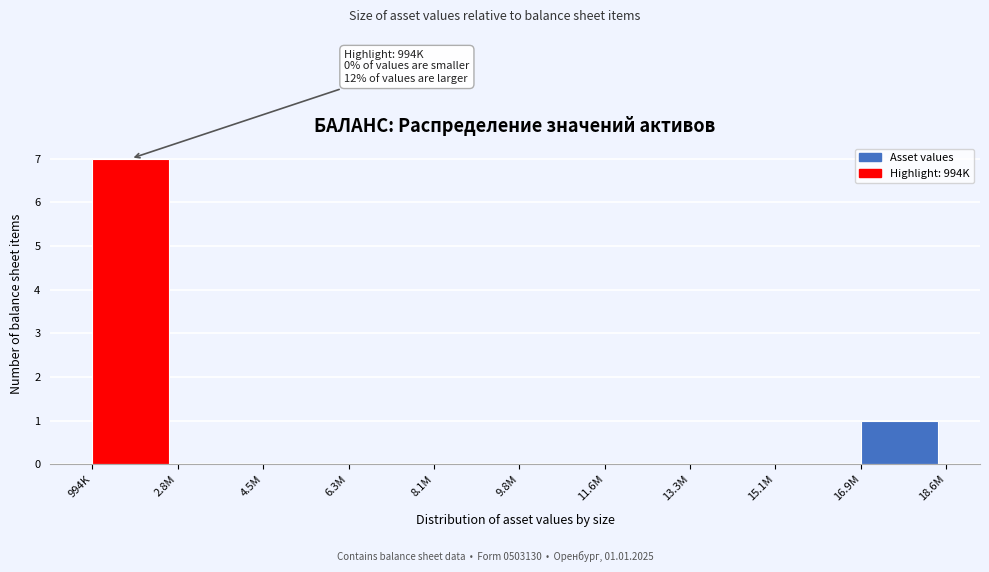

Reading right to left, list all the values displayed in this chart.

16.9M=1	15.1M=0	13.3M=0	11.6M=0	9.8M=0	8.1M=0	6.3M=0	4.5M=0	2.8M=0	994K=7